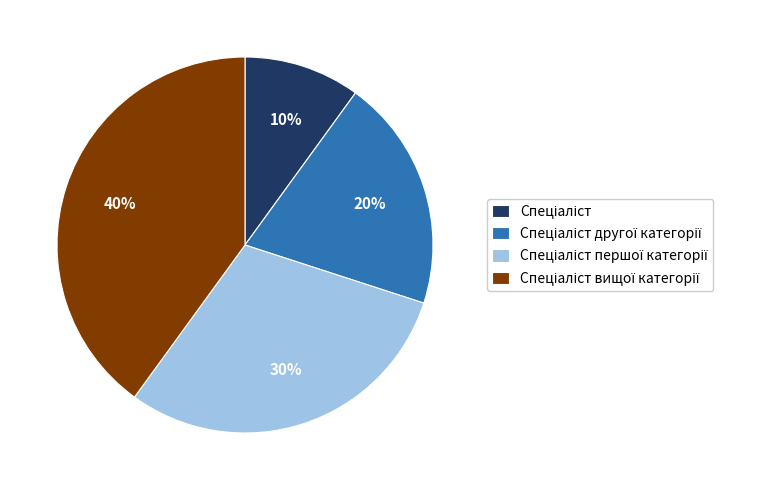

Is there a majority slice in this chart?

No